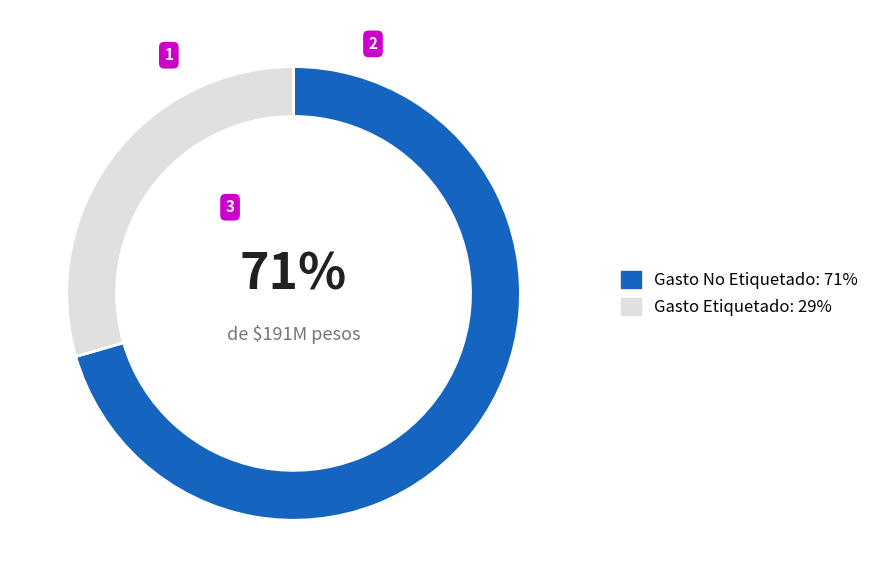

How many slices are in this pie chart?

2